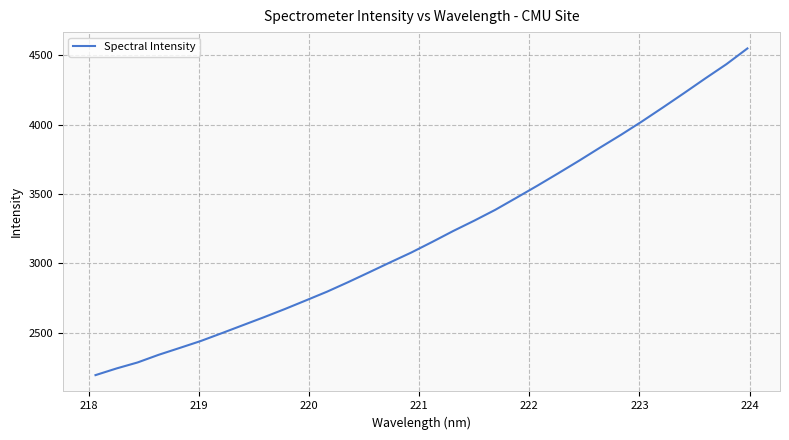

What is the minimum value shown in the chart?

2195.9